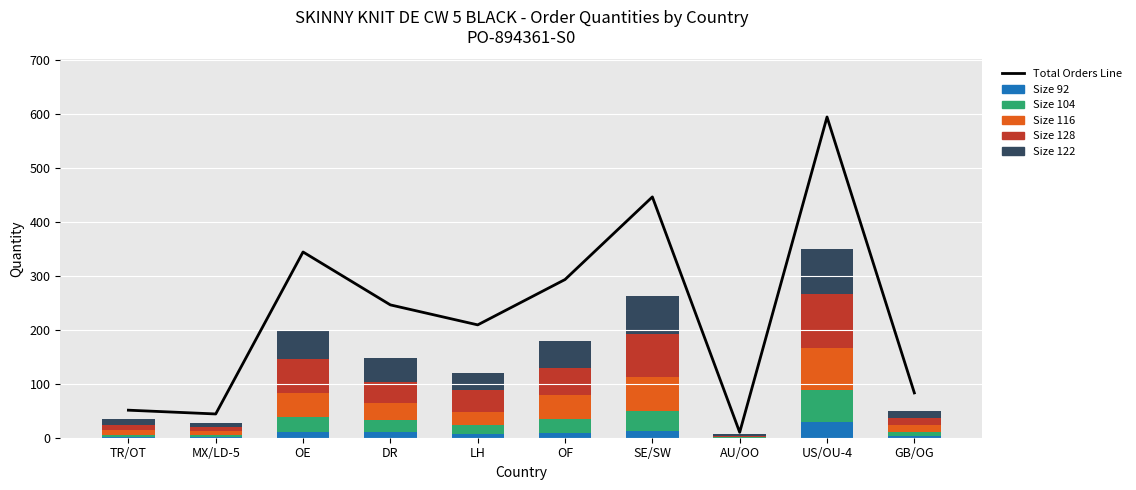

What is the highest value of the Size 122 series?

83